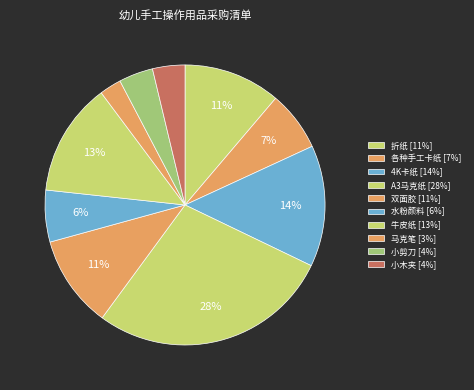

Combined, do 牛皮纸 and 折纸 account for over 50%?

No